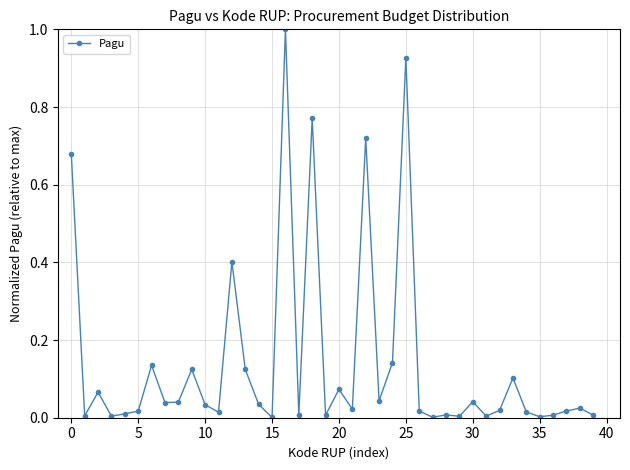

What is the difference between the maximum and second lowest values?

1.0